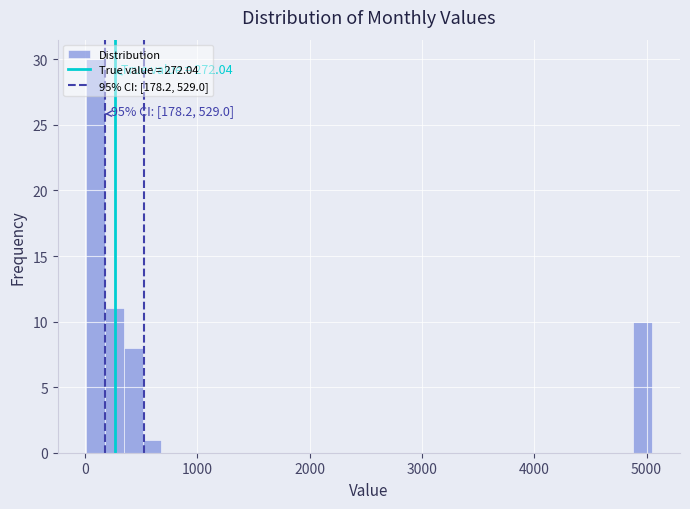

Around what value on the x-axis is the tallest bar? Give the approximate position of its centre, as read against the axis.

100